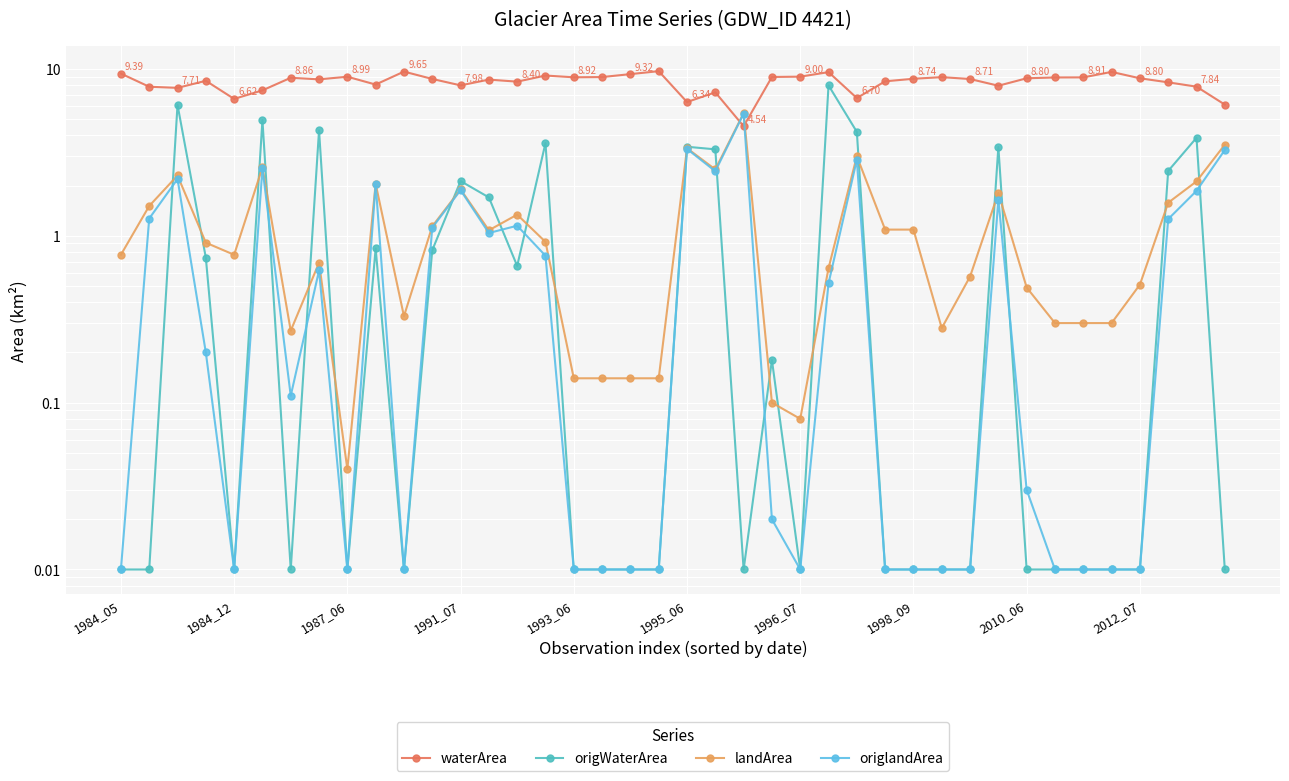

In origlandArea, how many points are lower than both neighbors (excluding endpoints)?

7